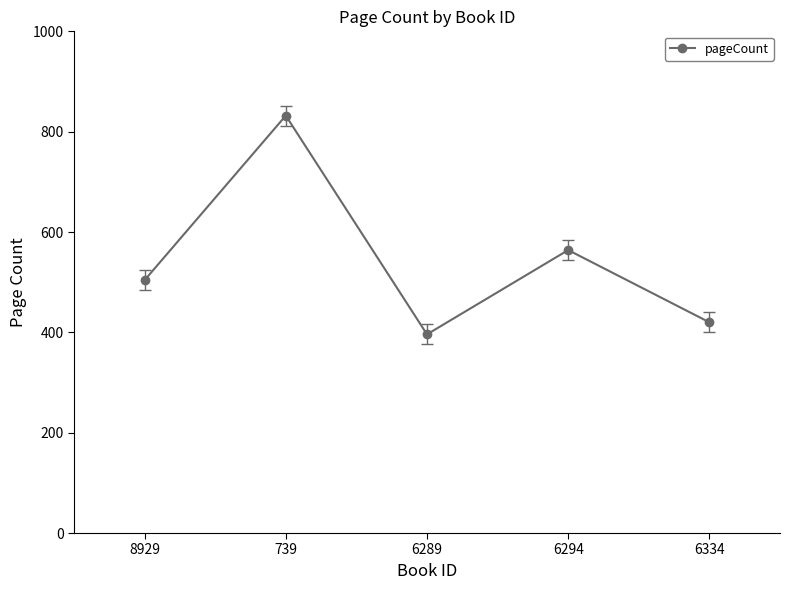

How many data points does each series have?

5